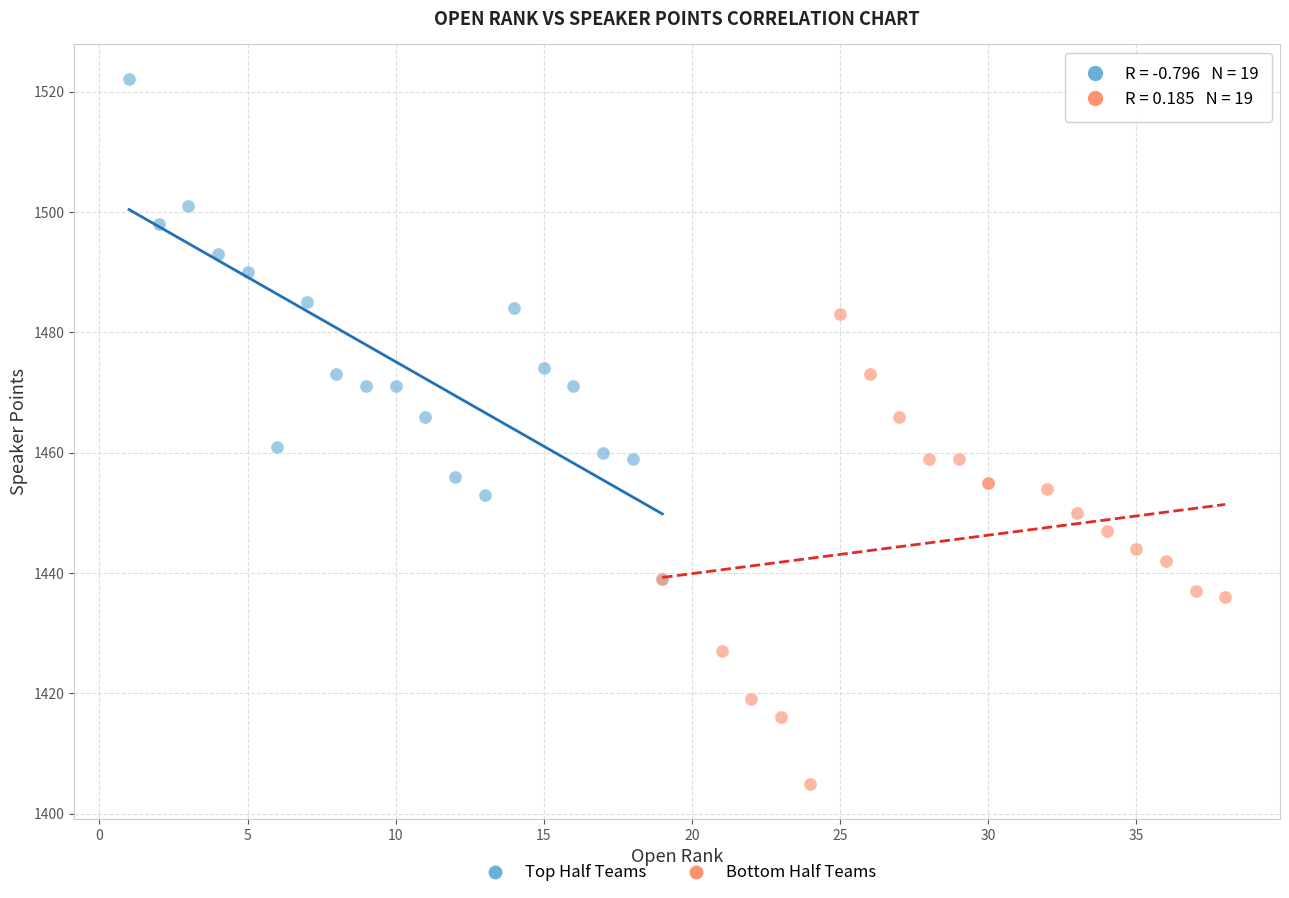

Which series contains the highest Y value?

Top Half Teams